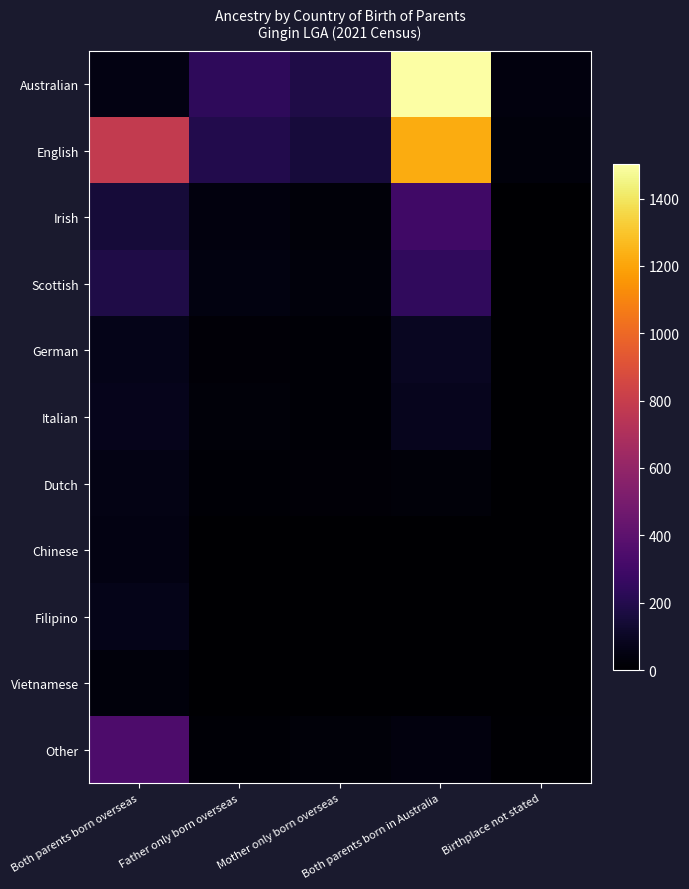

Rank the series at Father only born overseas from highest to lowest value.

Australian, English, Scottish, Irish, Italian, German, Other, Dutch, Chinese, Filipino, Vietnamese